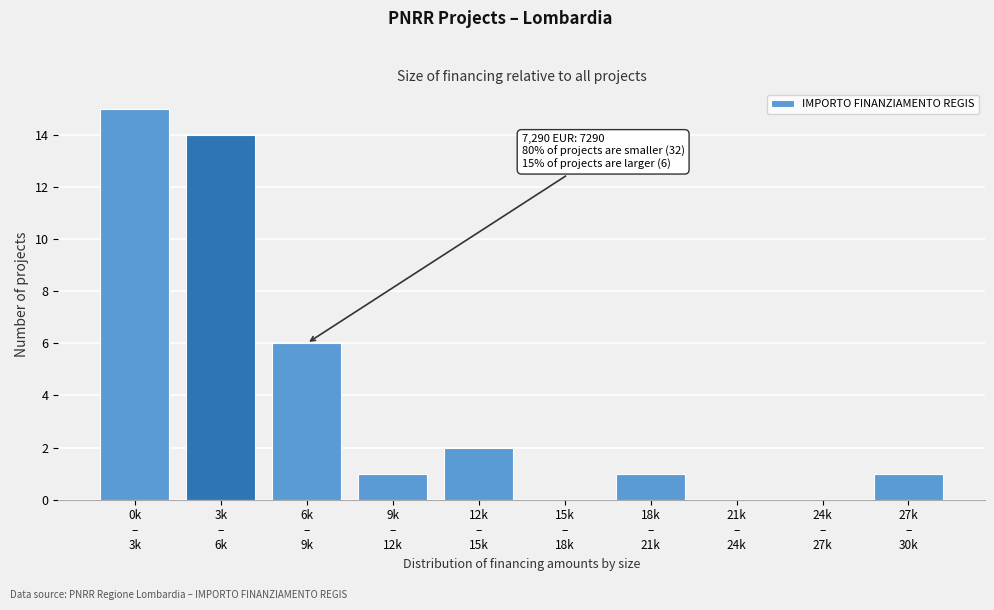

What is the maximum value shown in the chart?

15